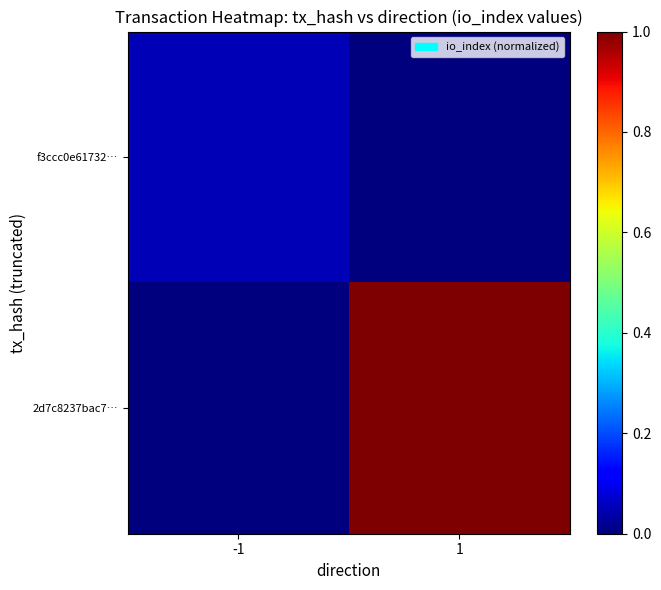

How many series are shown in this chart?

2